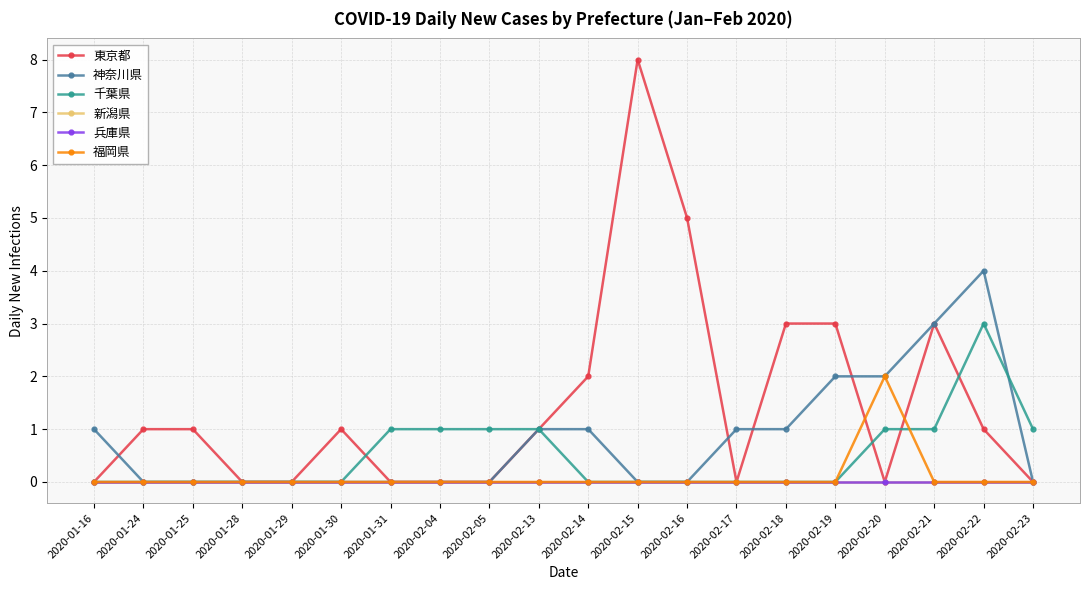

How many lines are shown in the chart?

6